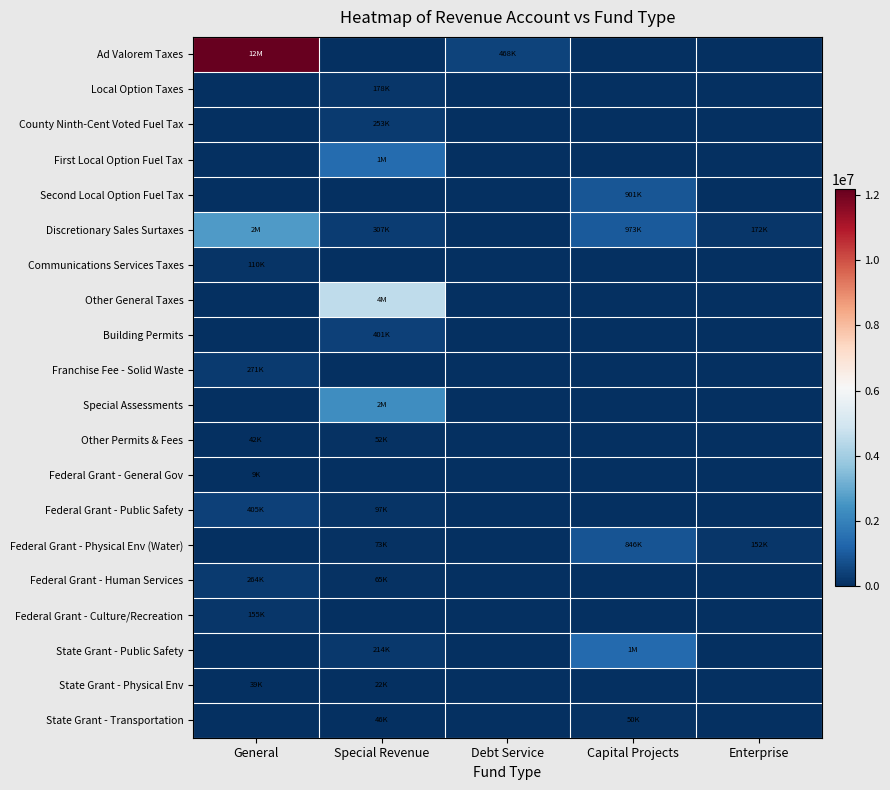

How many distinct data groups are displayed?

20